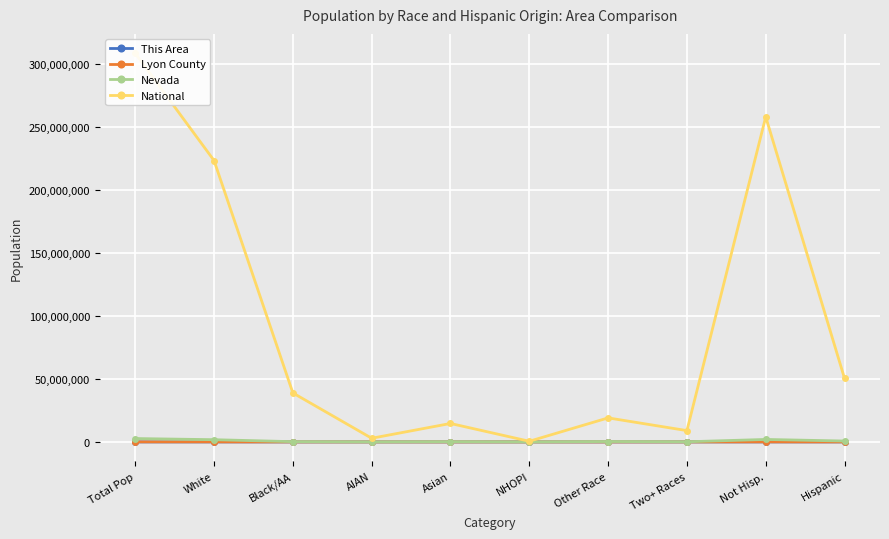

At which category does Nevada reach its first local peak?

Asian